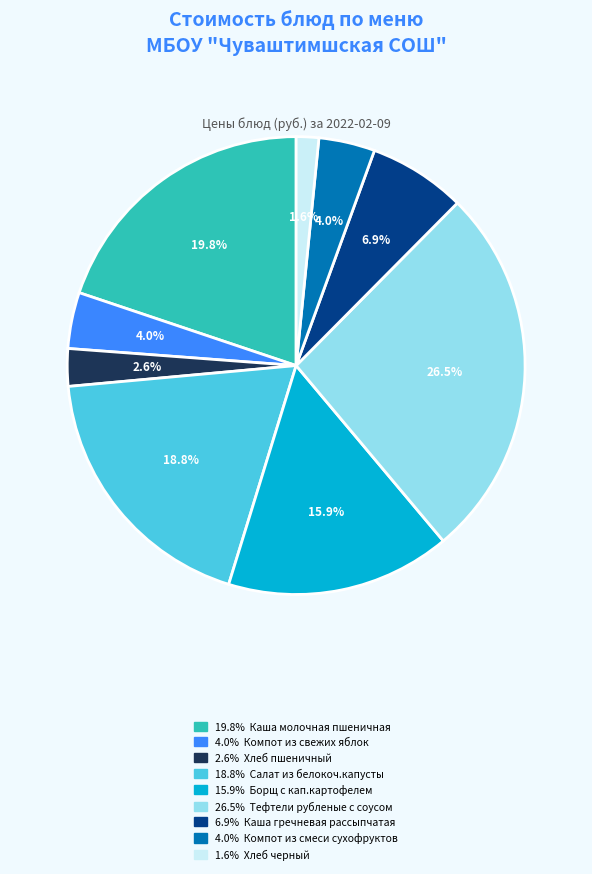

Is there any slice that represents more than half of the pie?

No